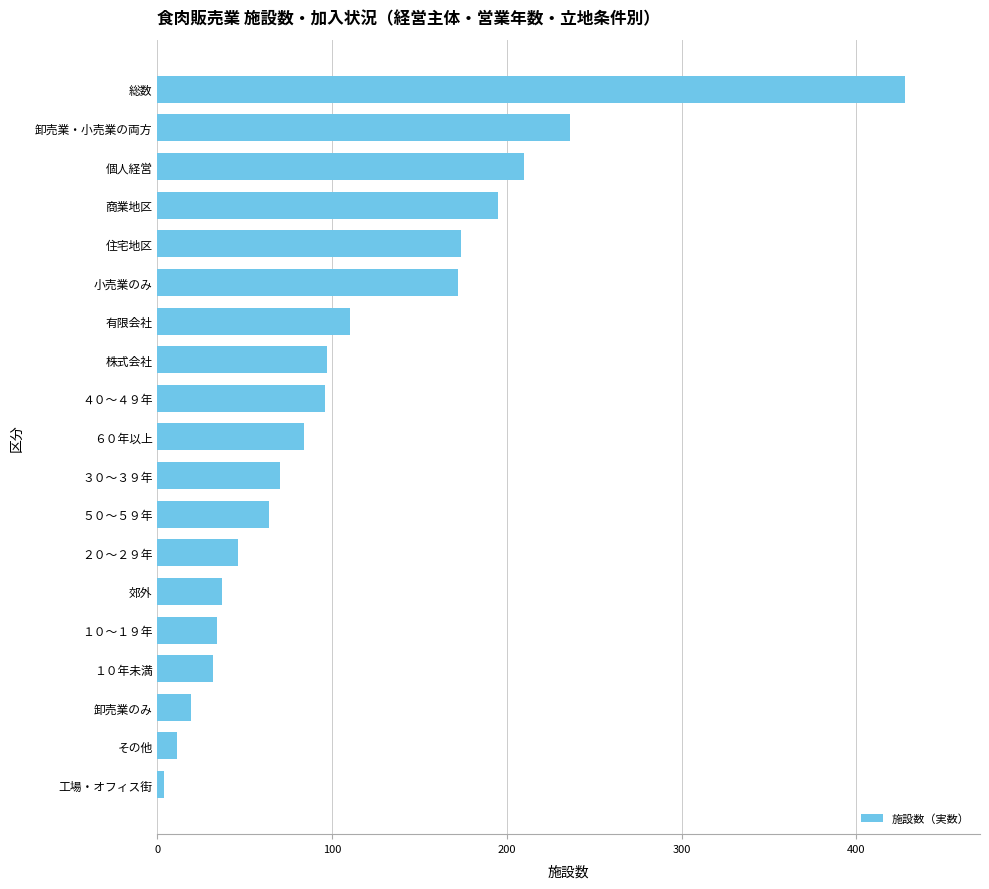

Which label corresponds to the largest value in the chart?

総数